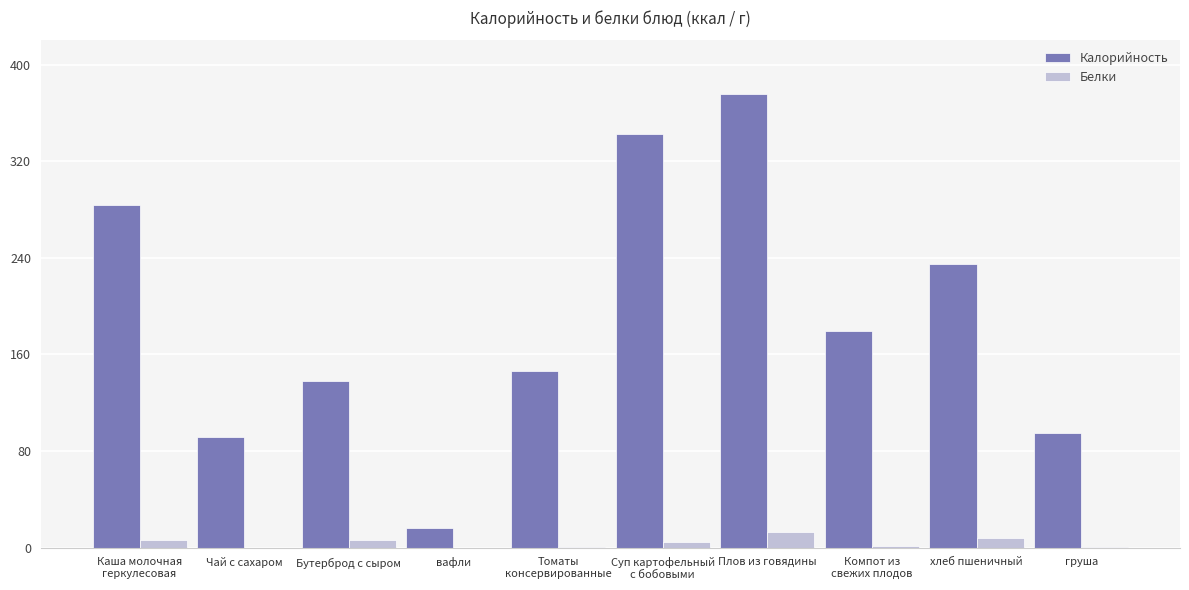

At which label does Калорийность reach its peak?

Плов из говядины